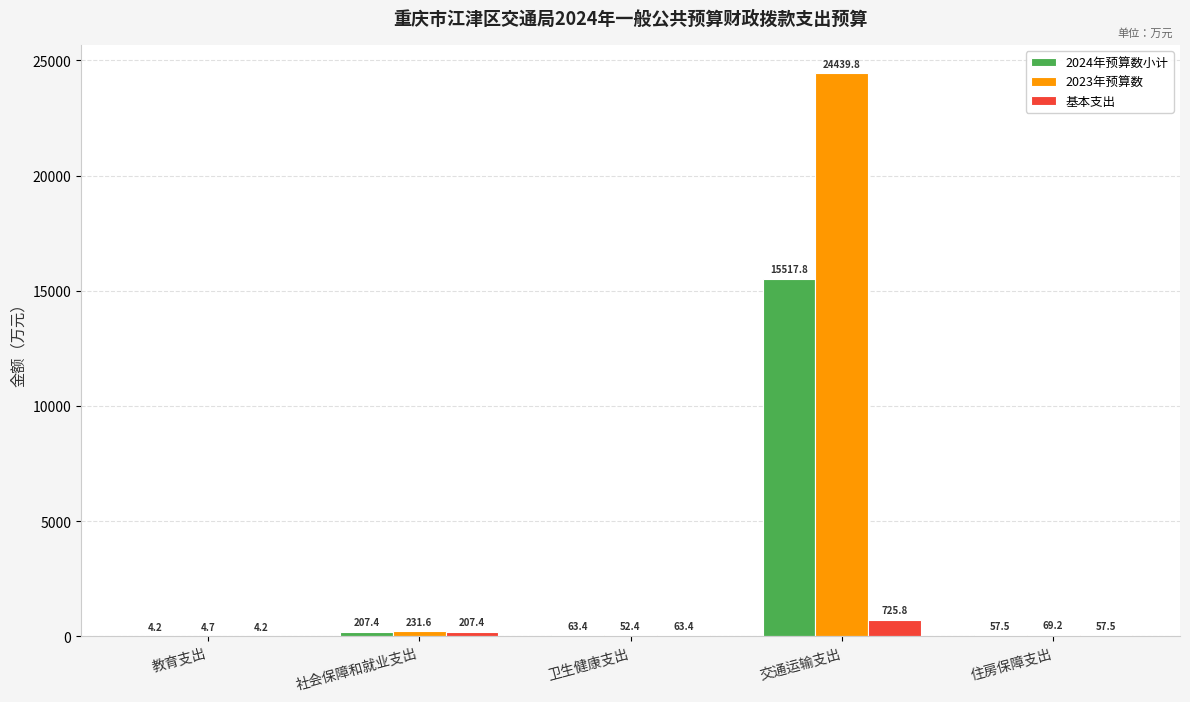

What is the sum of all 2023年预算数 values?

24797.8